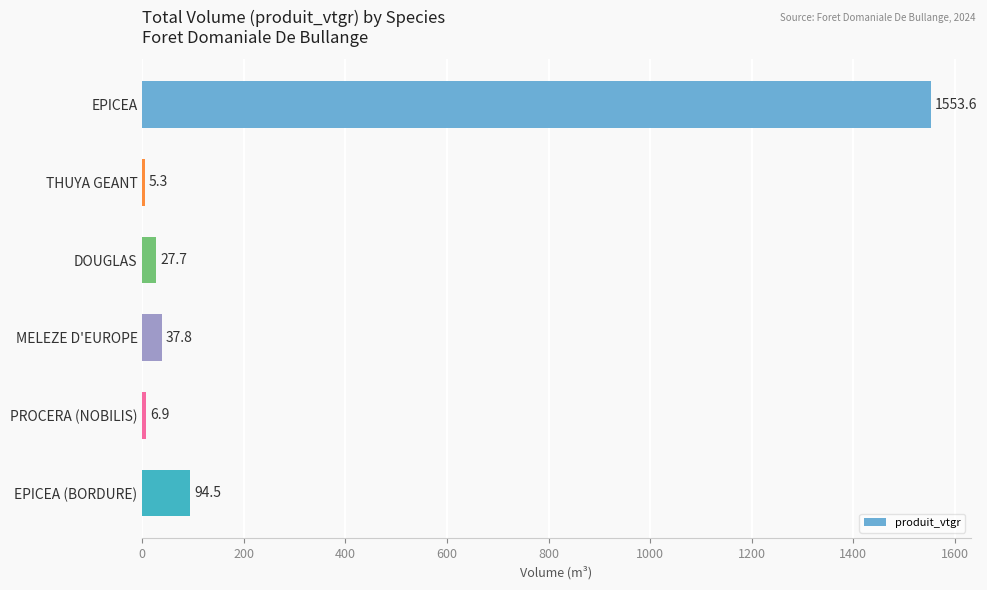

How many data points does each series have?

6